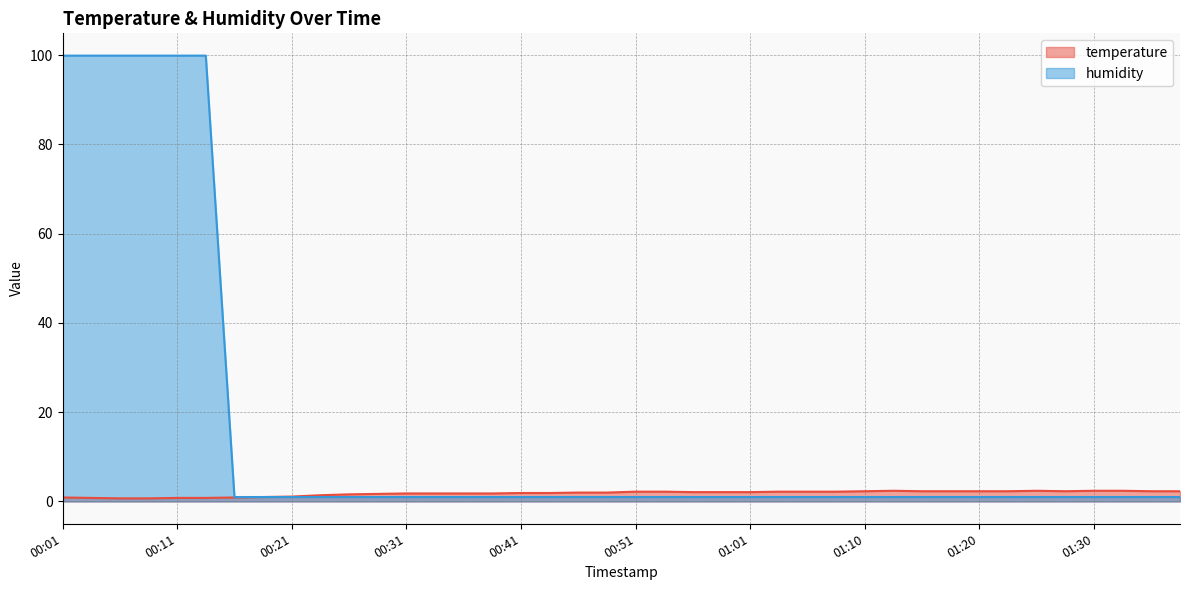

How many values in the humidity series exceed 1?

6